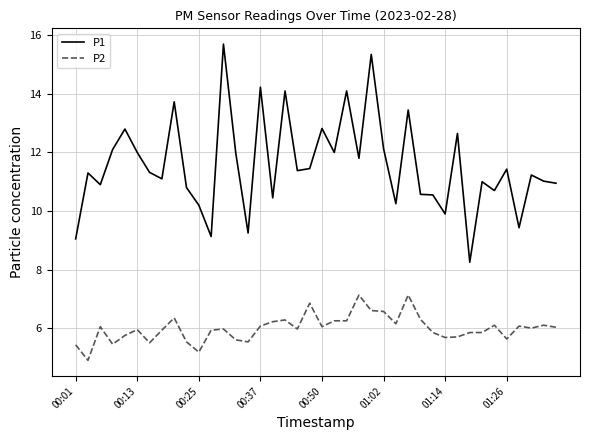

How many categories are shown in the chart?

40